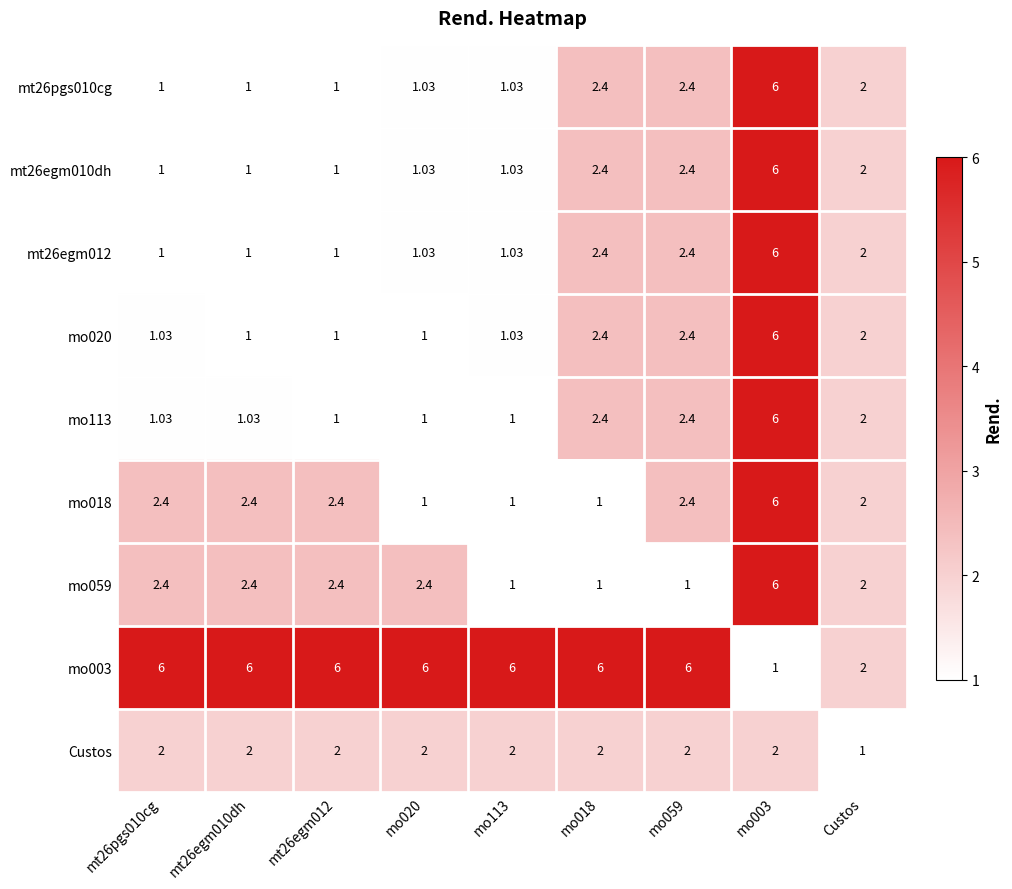

Is the value of mo113 at mt26pgs010cg greater than the value of Custos at mo113?

No